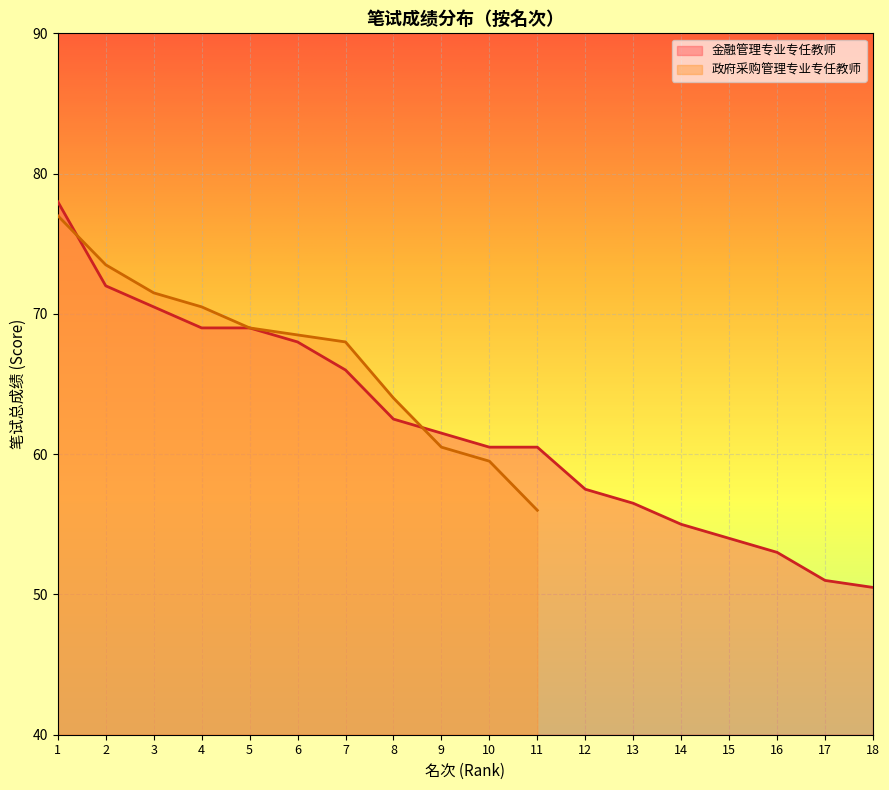

At which label is the value closest to 64?

8